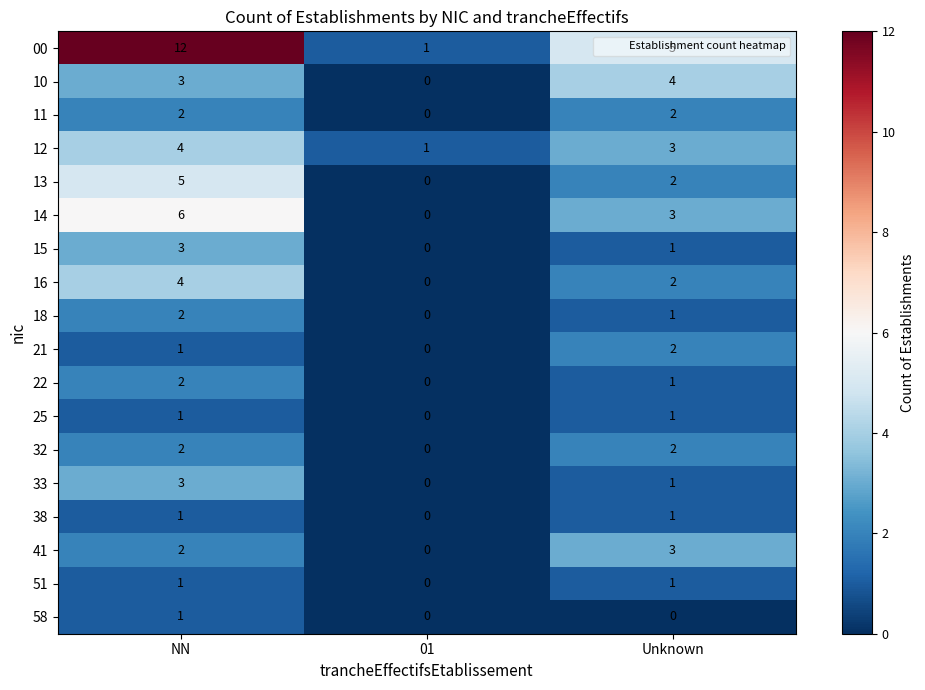

Which series has the largest total across all categories?

00